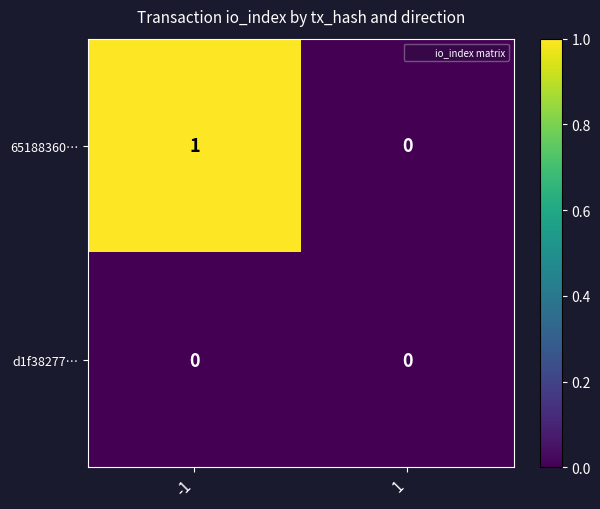

Which series has the largest total across all categories?

65188360…